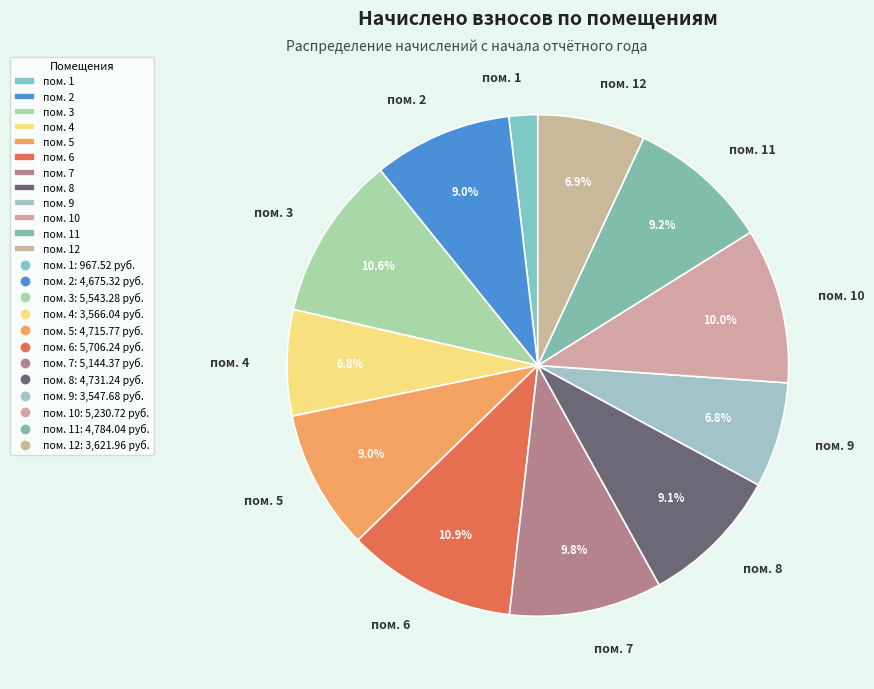

Count the number of slices in the pie.

12